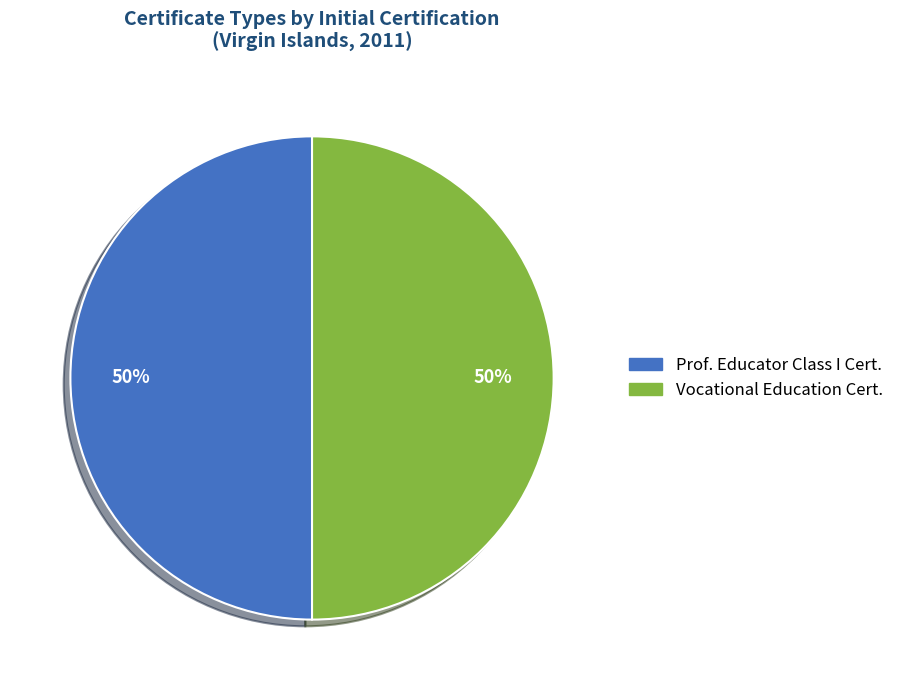

Which slice is the largest?

Professional Educator Class I Certificate